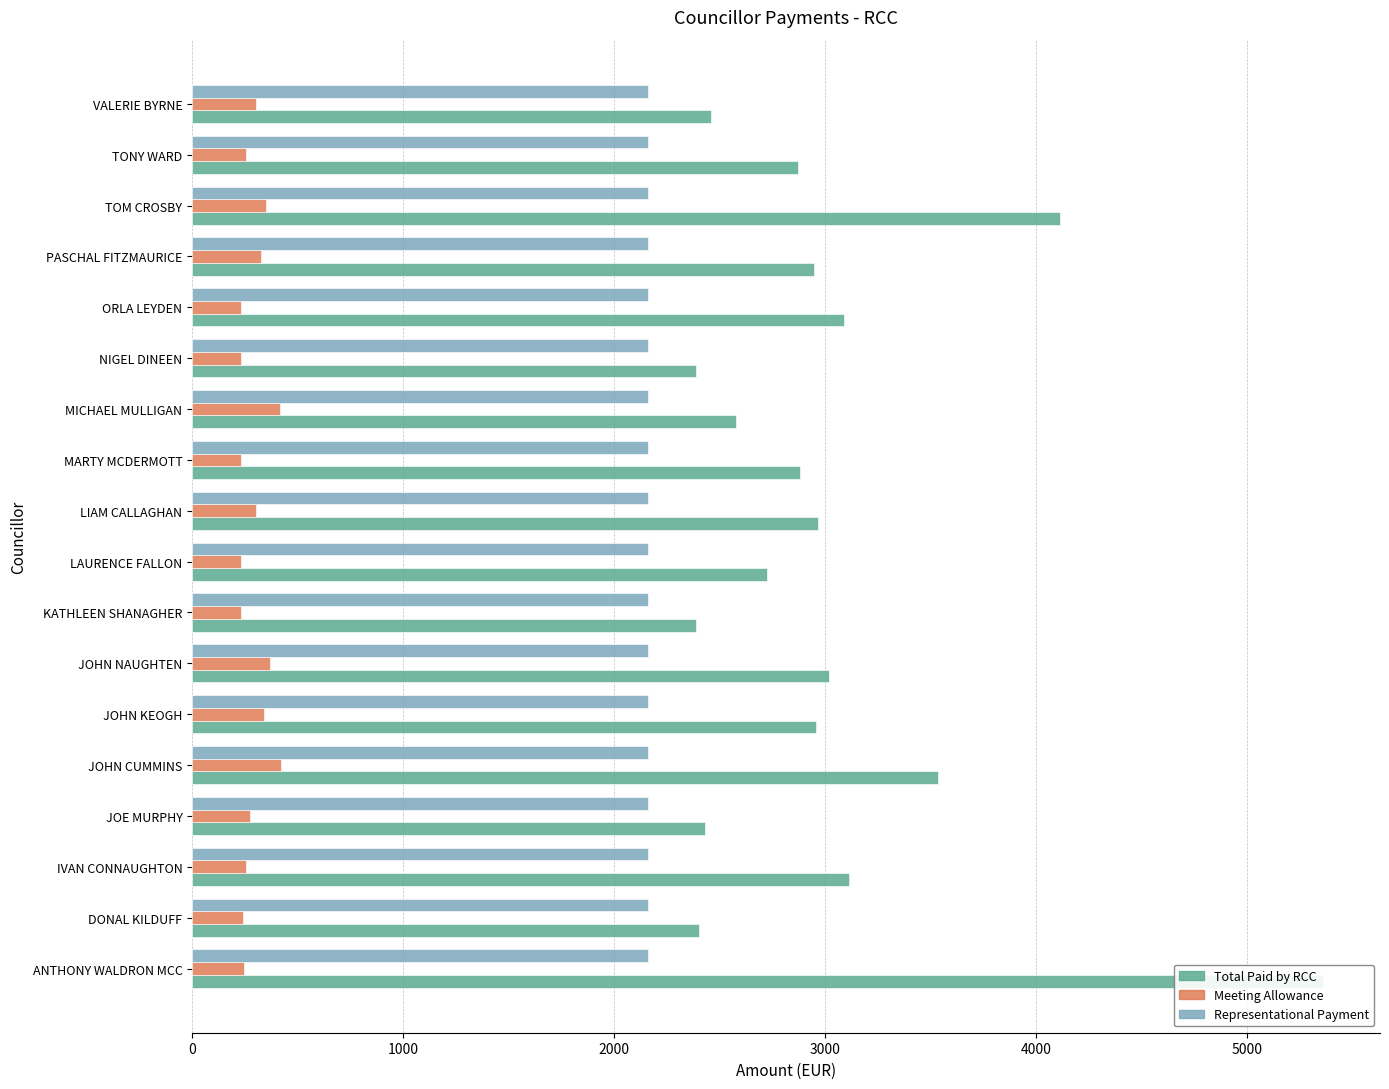

Is the value of Total Paid by RCC at VALERIE BYRNE greater than the value of Meeting Allowance at JOE MURPHY?

Yes